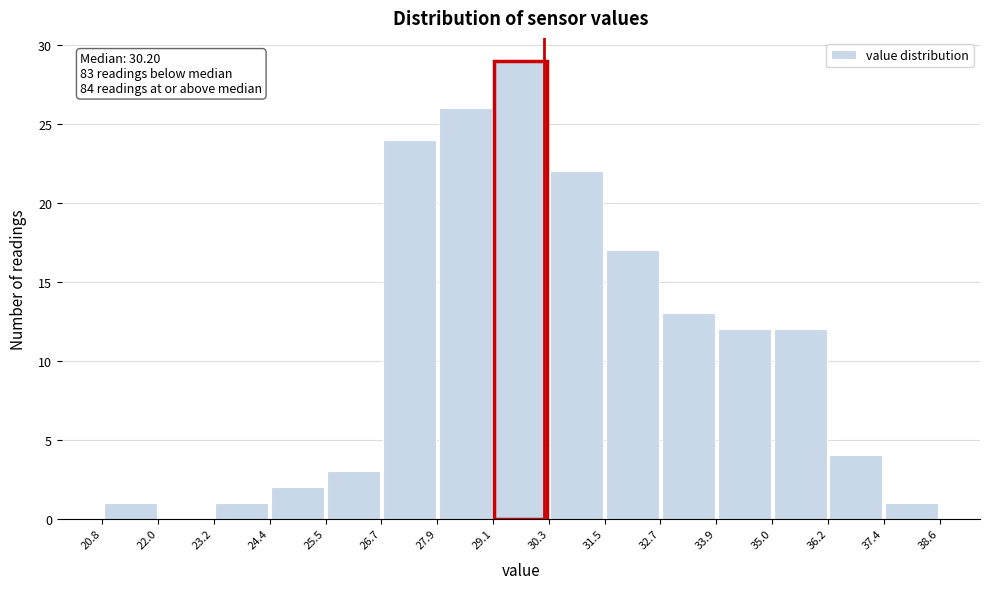

Over which range of the x-axis is the bar tallest?

29.1 to 30.3